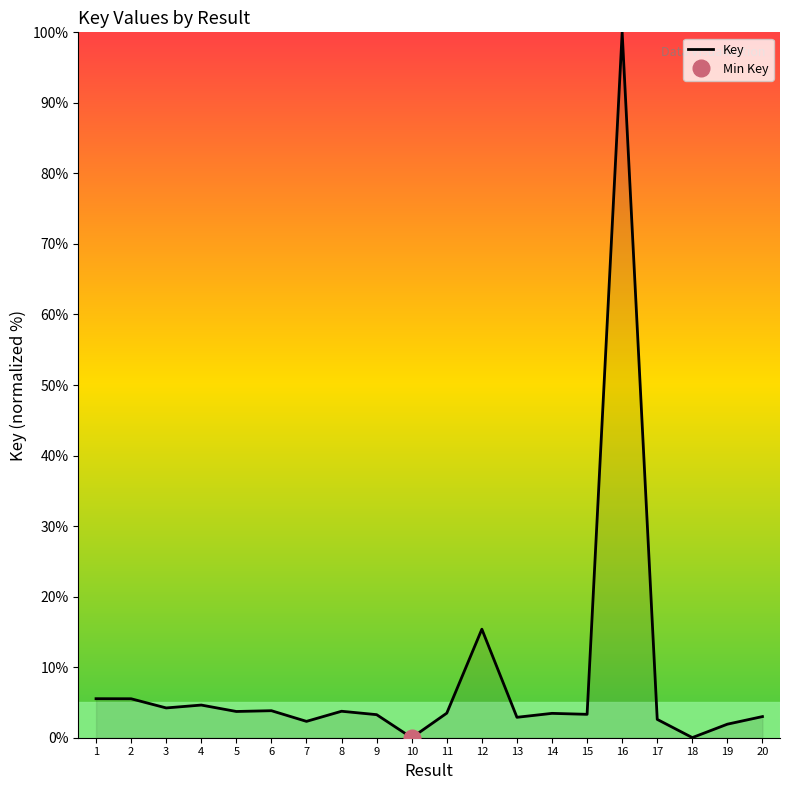

Reading right to left, transcribe all the data shown in this chart.

3.0	1.9	0.0	2.6	100.0	3.3	3.5	2.9	15.4	3.5	0.0	3.3	3.8	2.3	3.8	3.7	4.6	4.2	5.5	5.5